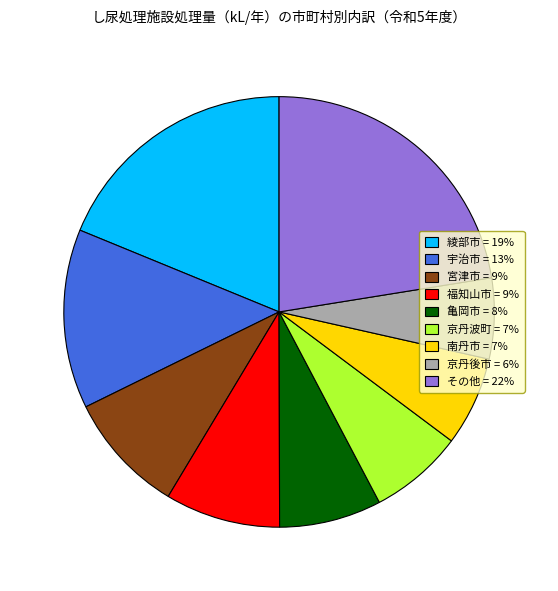

How many slices are in this pie chart?

9